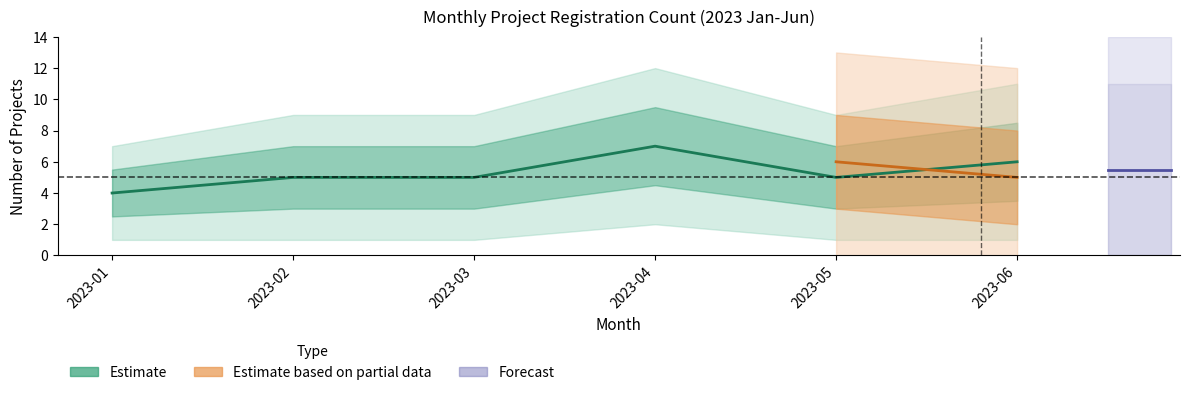

List the labels in order of value, largest first.

2023-04, 2023-06, 2023-02, 2023-03, 2023-05, 2023-01